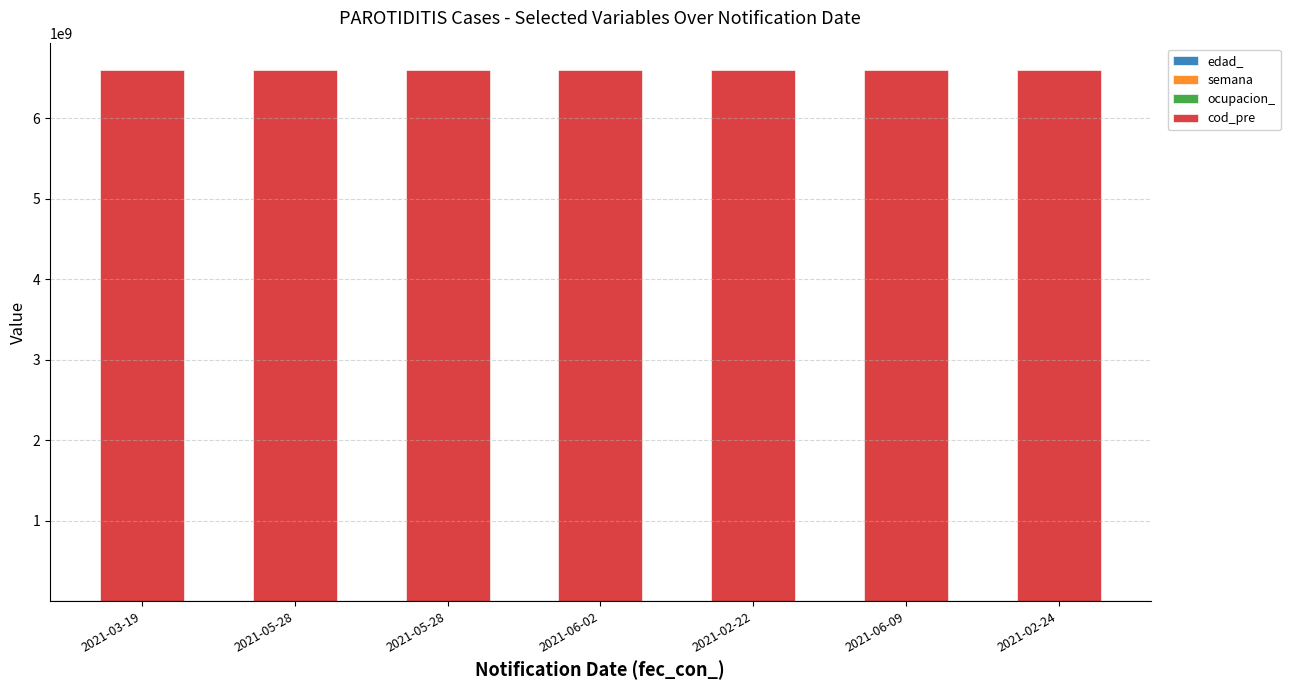

The value of edad_ at 2021-03-19 is 44. True or false?

True